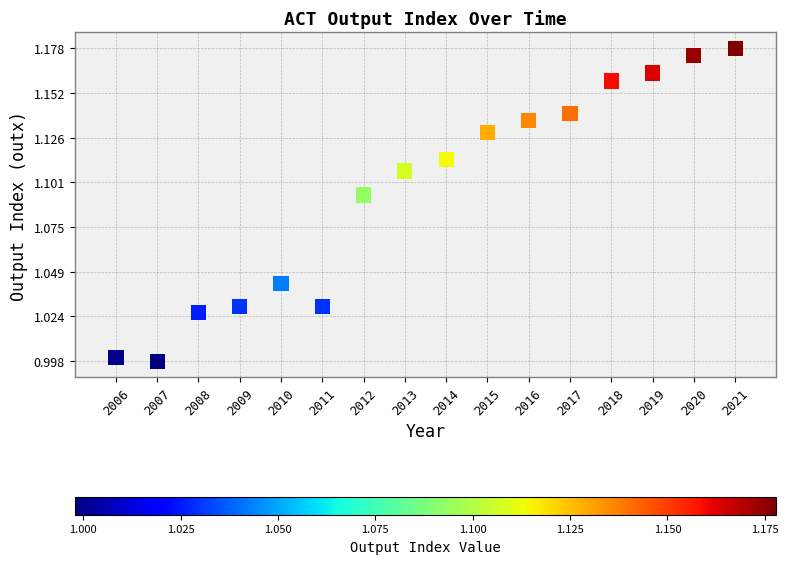

What is the range of X values (max minus min)?

15.0